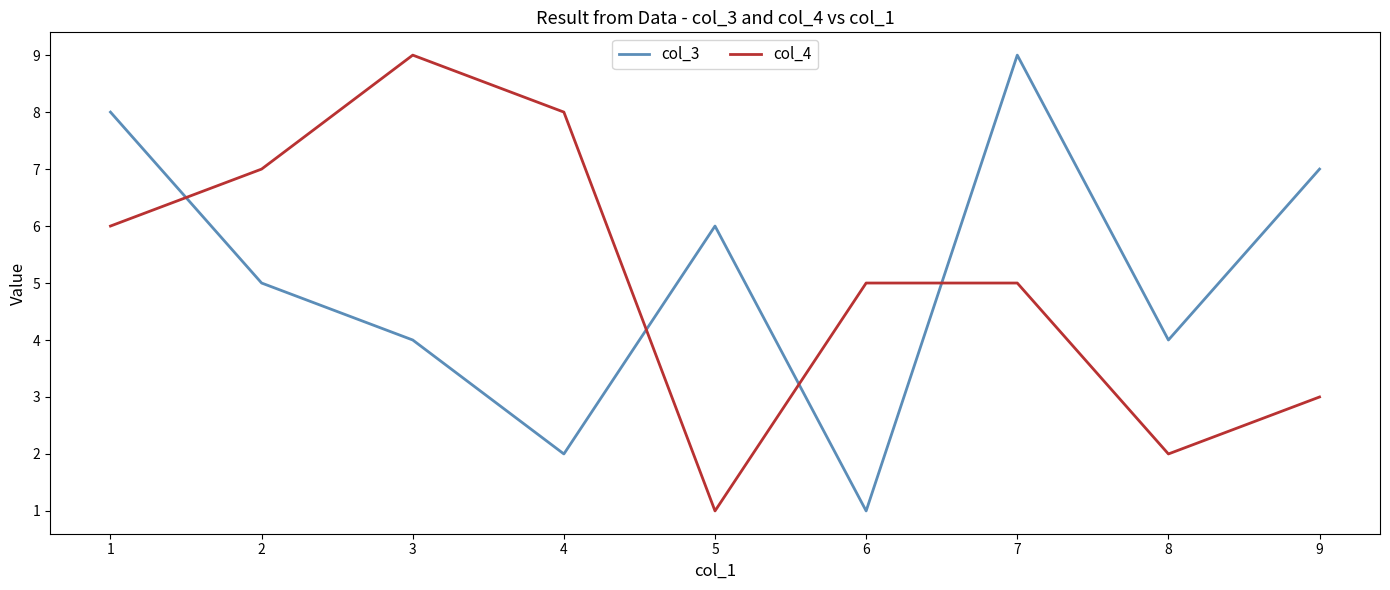

Where is the first local maximum for col_3?

5